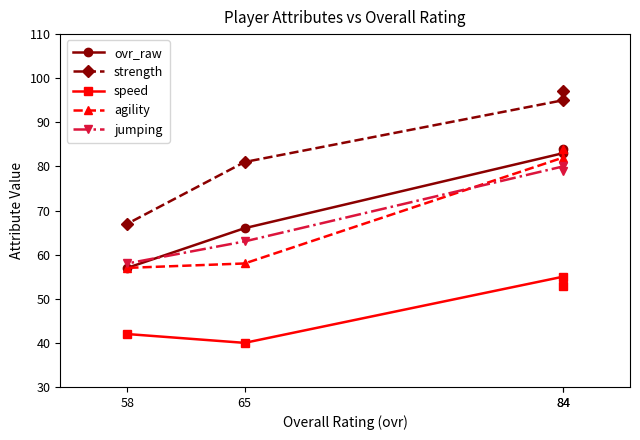

What are all the series names shown in the legend?

ovr_raw, strength, speed, agility, jumping